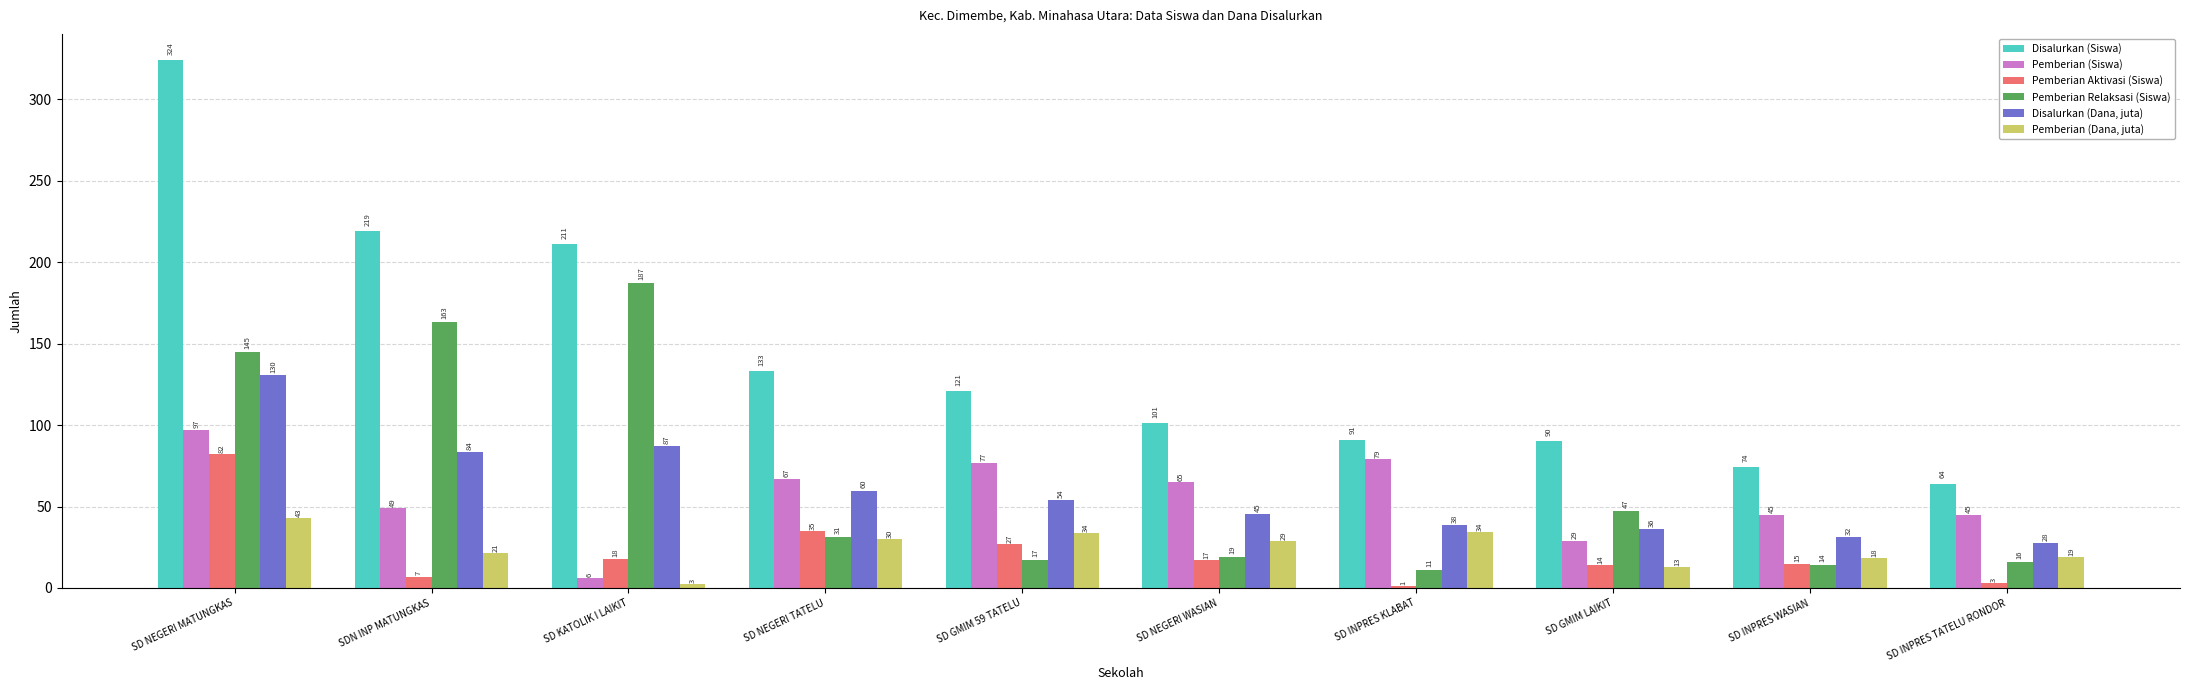

What are all the series names shown in the legend?

Disalurkan (Siswa), Pemberian (Siswa), Pemberian Aktivasi (Siswa), Pemberian Relaksasi (Siswa), Disalurkan (Dana, juta), Pemberian (Dana, juta)